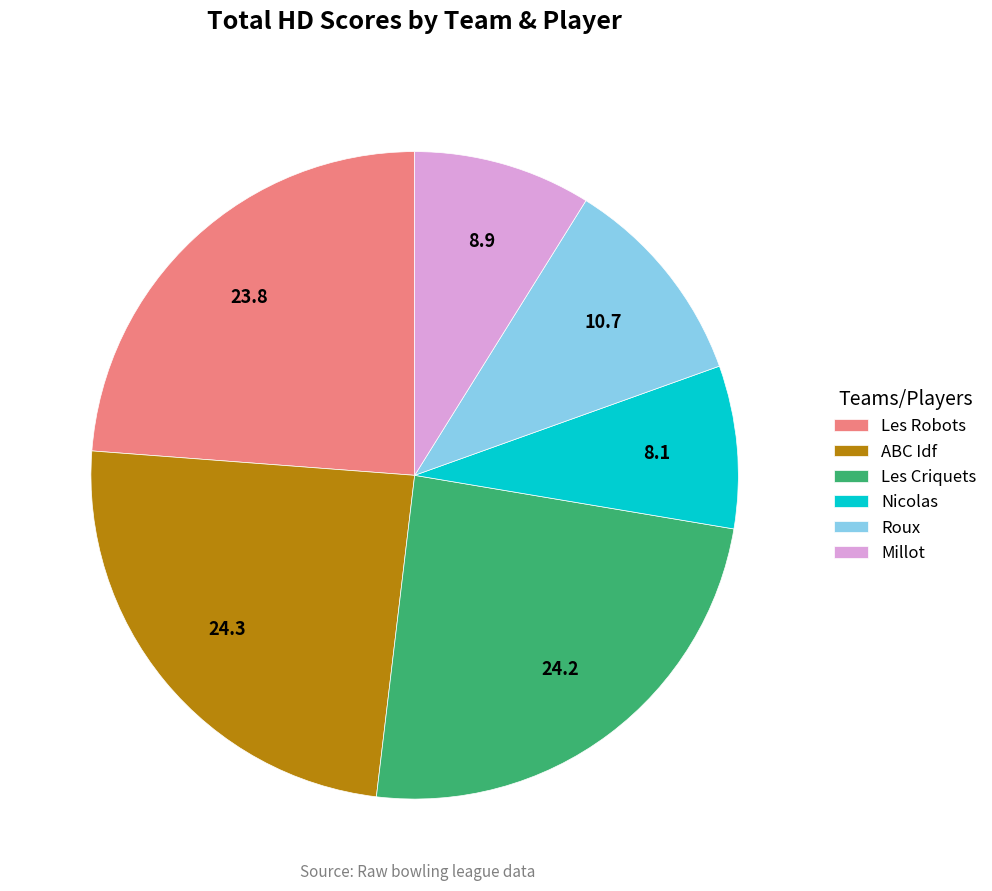

Is there a majority slice in this chart?

No